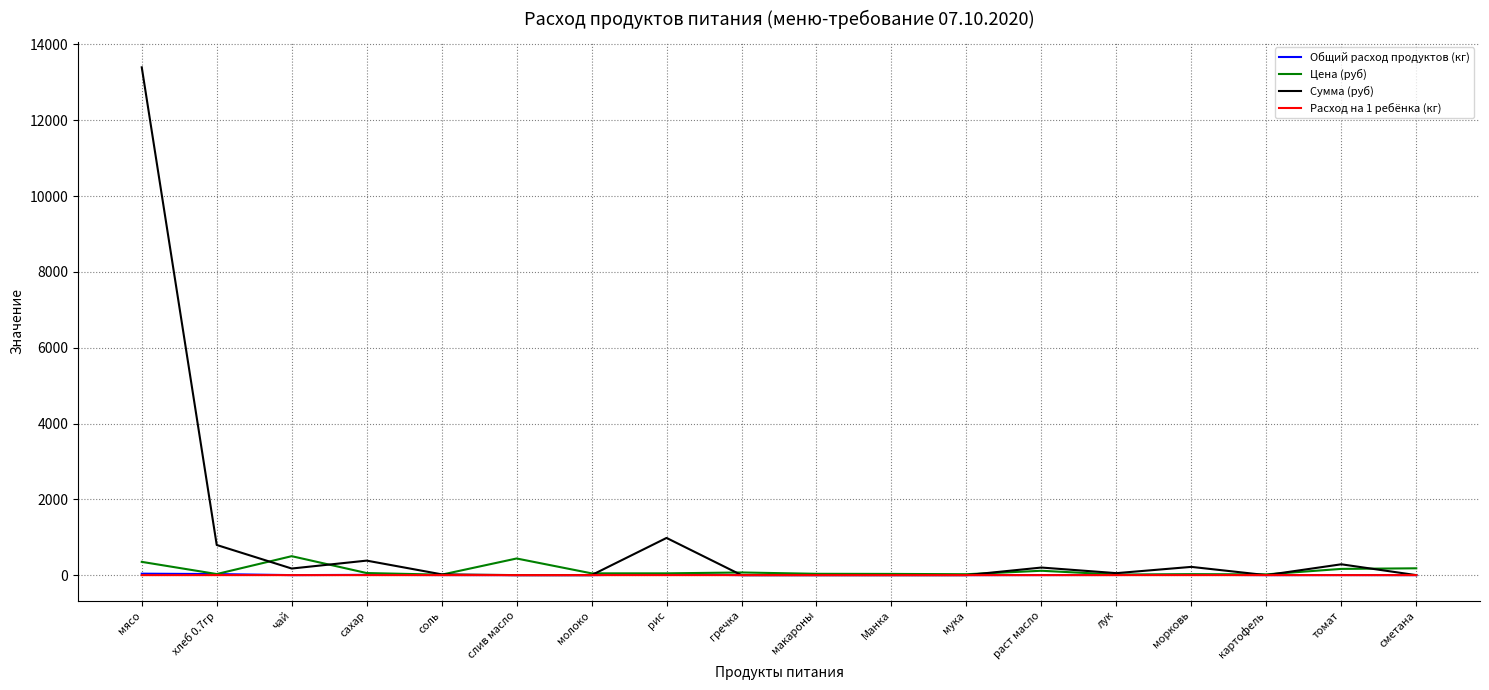

Which series has the largest range (max minus min)?

Сумма (руб)